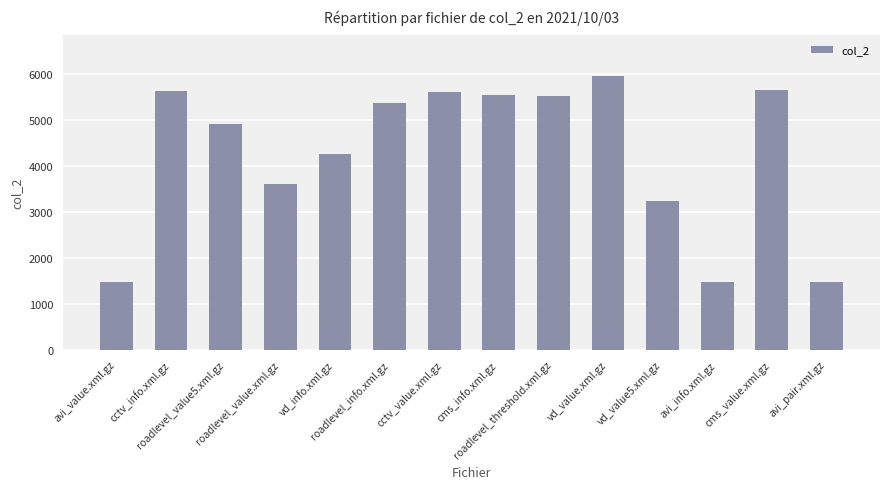

What is the change in value from roadlevel_value5.xml.gz to avi_info.xml.gz?

-3452